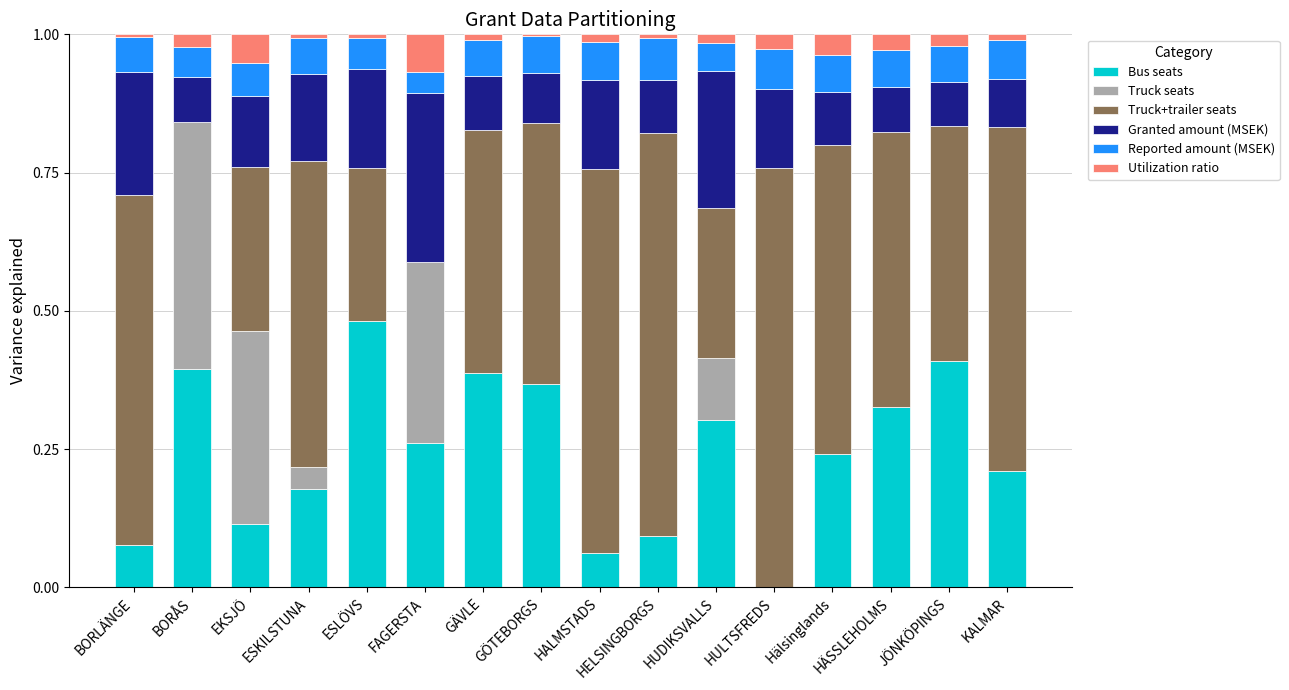

The value of Bus seats at JÖNKÖPINGS is 0.4. True or false?

True